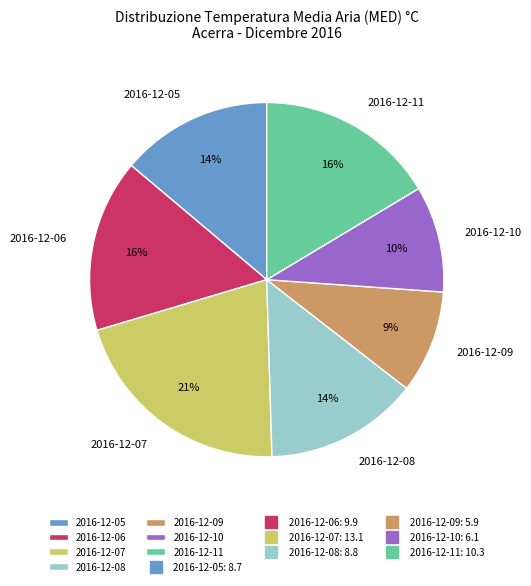

Approximately how many times larger is the value at 2016-12-11 compared to 2016-12-07?

0.8